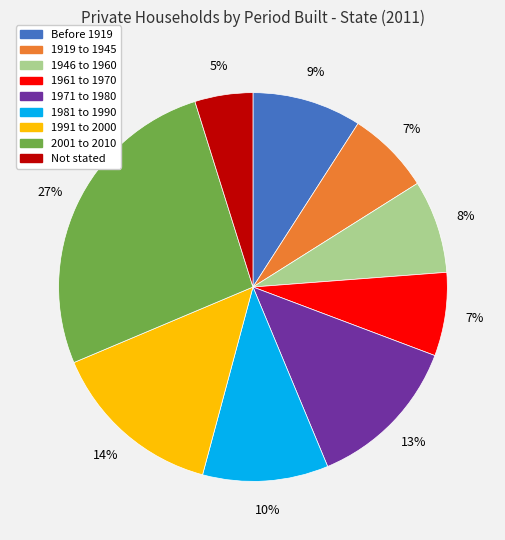

How many segments does this pie chart have?

9